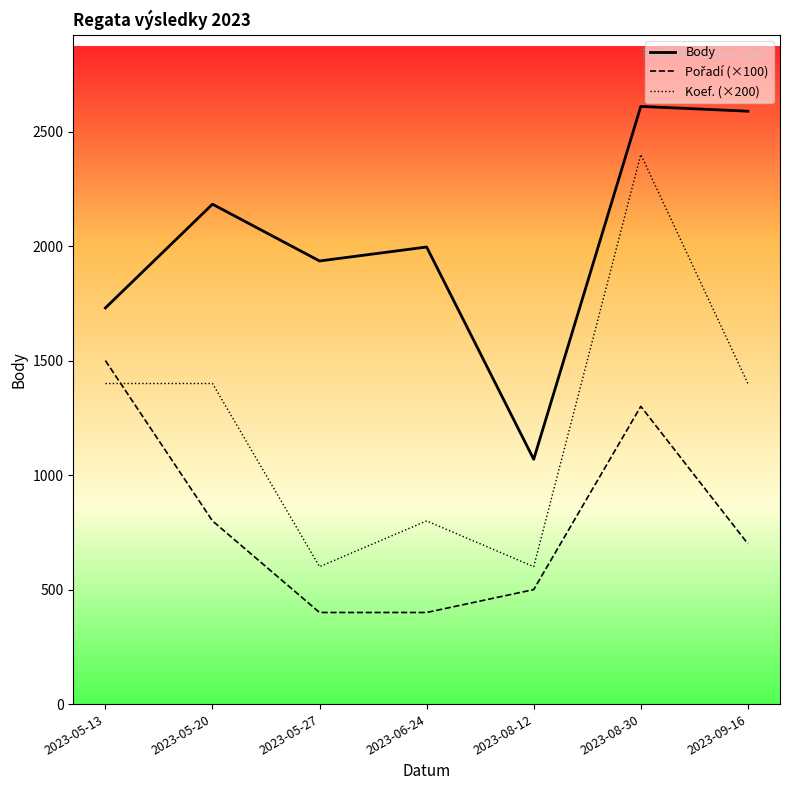

At which label is Body closest to 1839?

2023-05-27